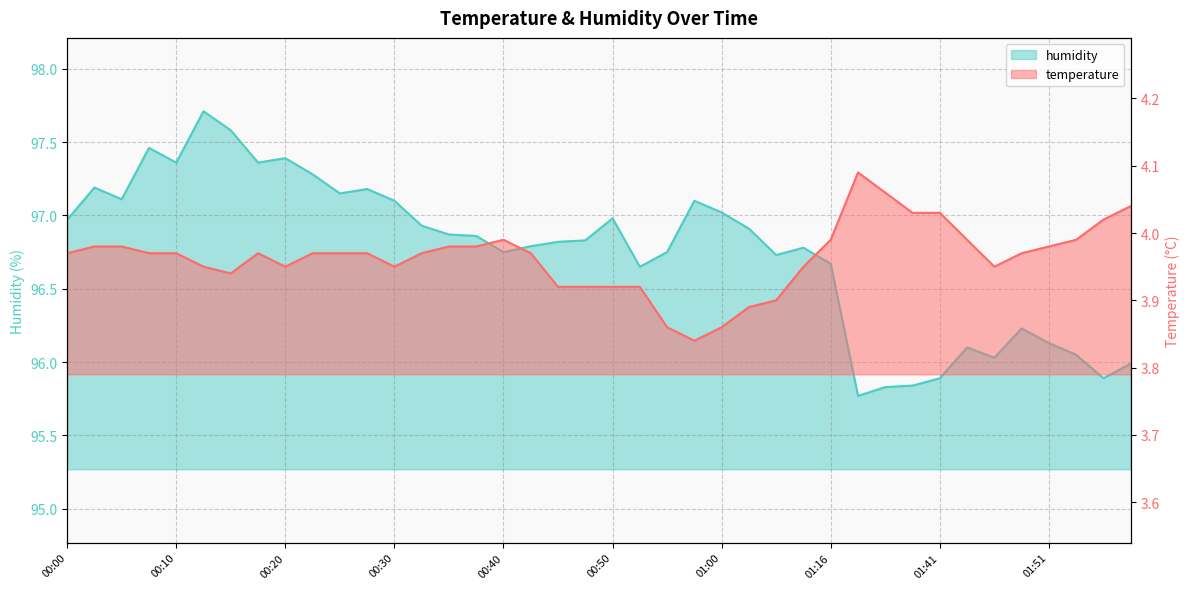

What is the label of the 39th point from the right?

00:03